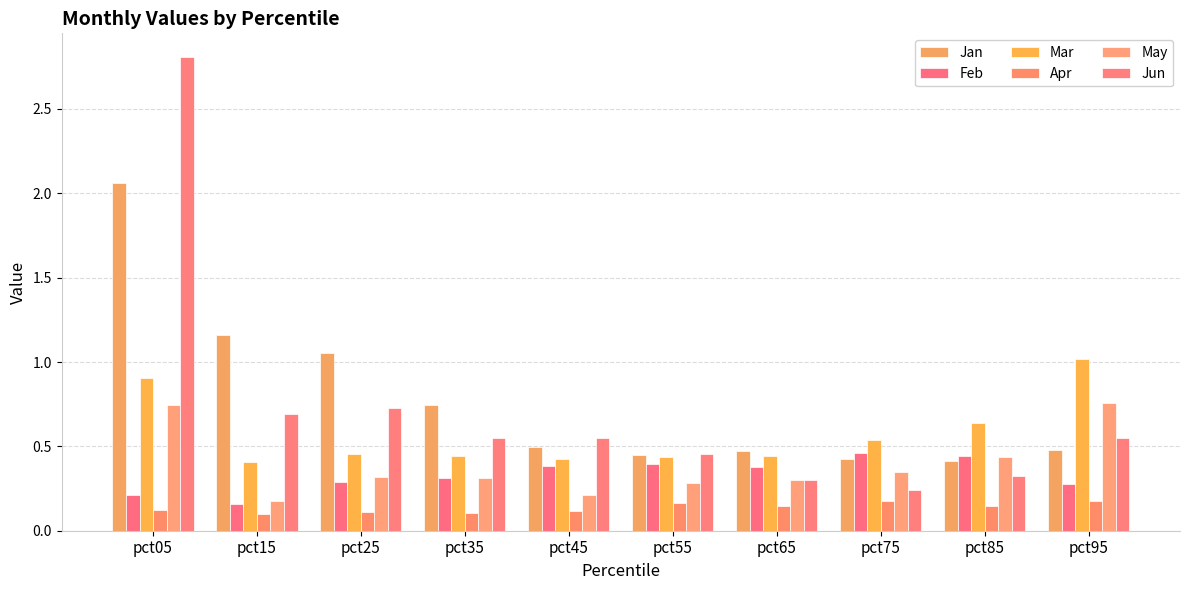

At which label does Apr reach its minimum?

pct15